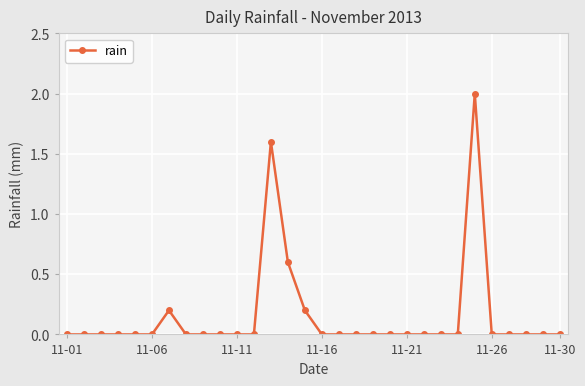

How many values are between 0 and 1?

28